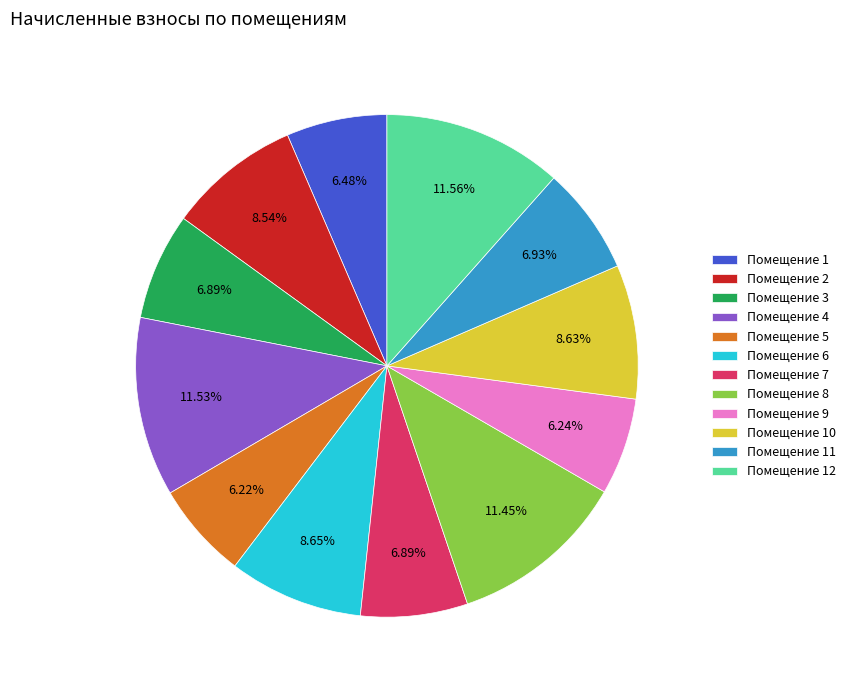

Is Помещение 7 the majority of the pie?

No